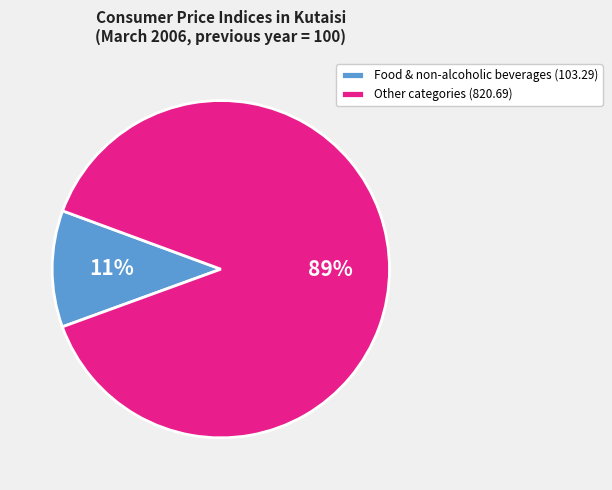

Which category has the biggest portion of the pie?

Other categories (820.69)